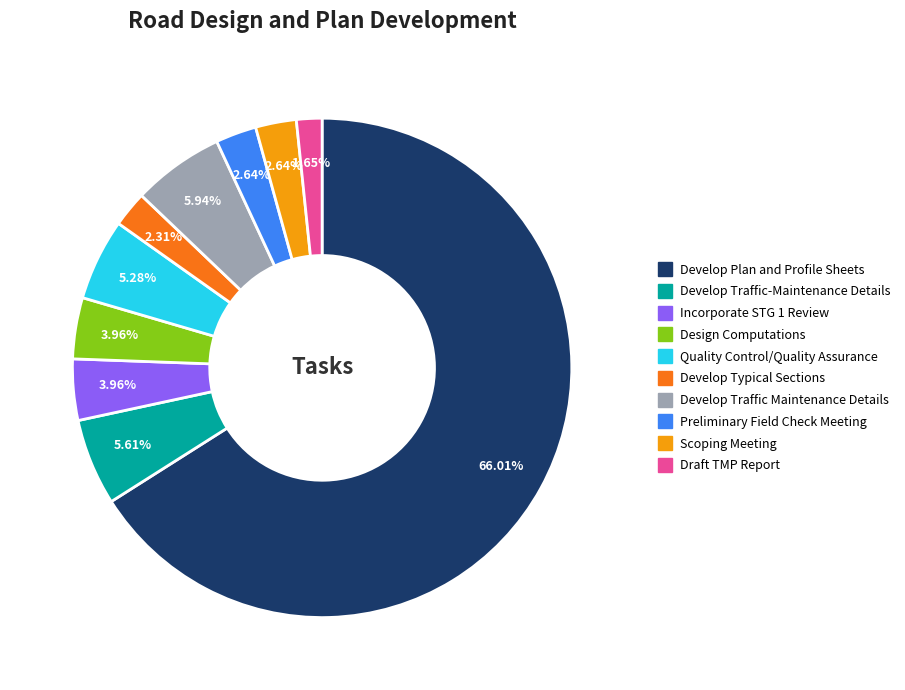

Which category has the smallest portion of the pie?

Draft TMP Report